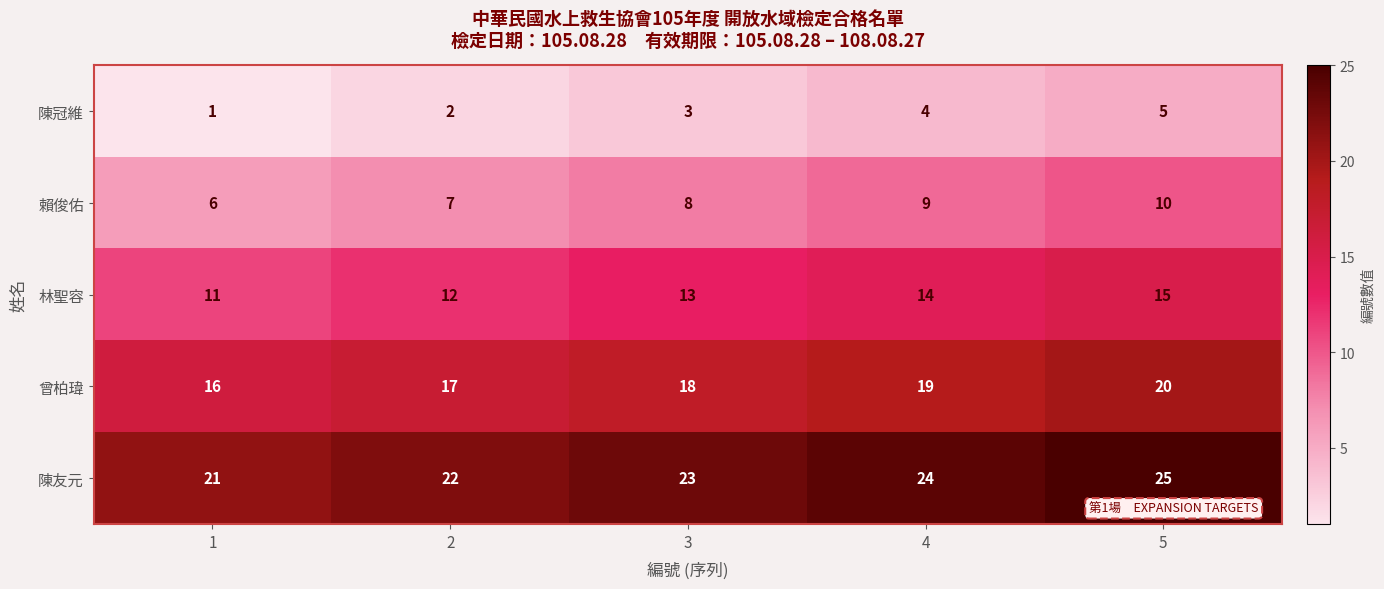

Which label corresponds to the largest value in the chart?

5